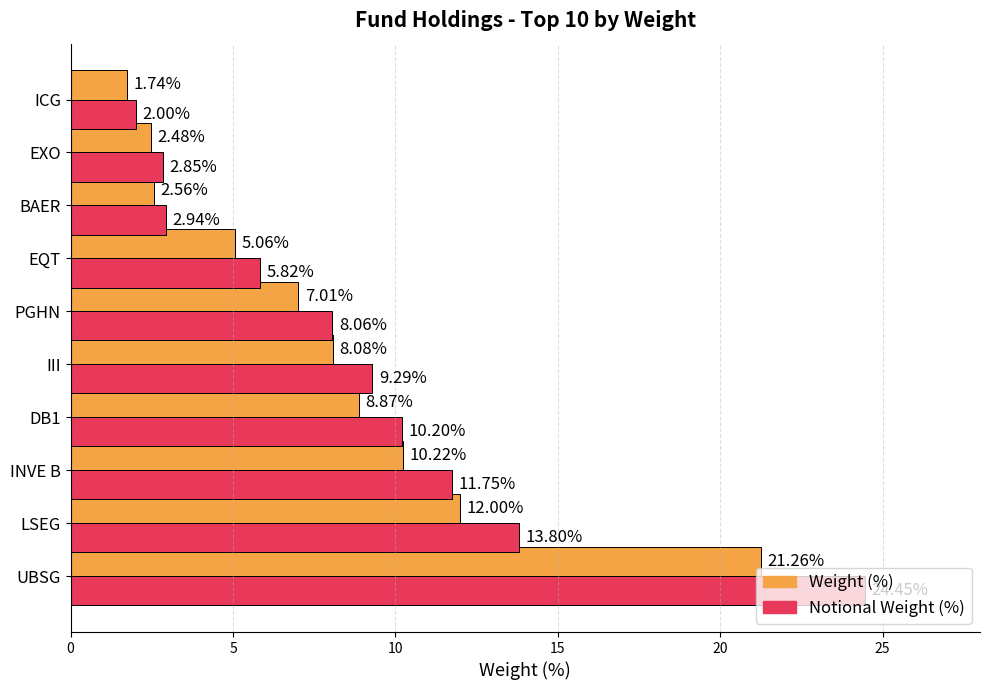

What is the difference between the second highest and minimum values in the Weight (%) series?

10.3